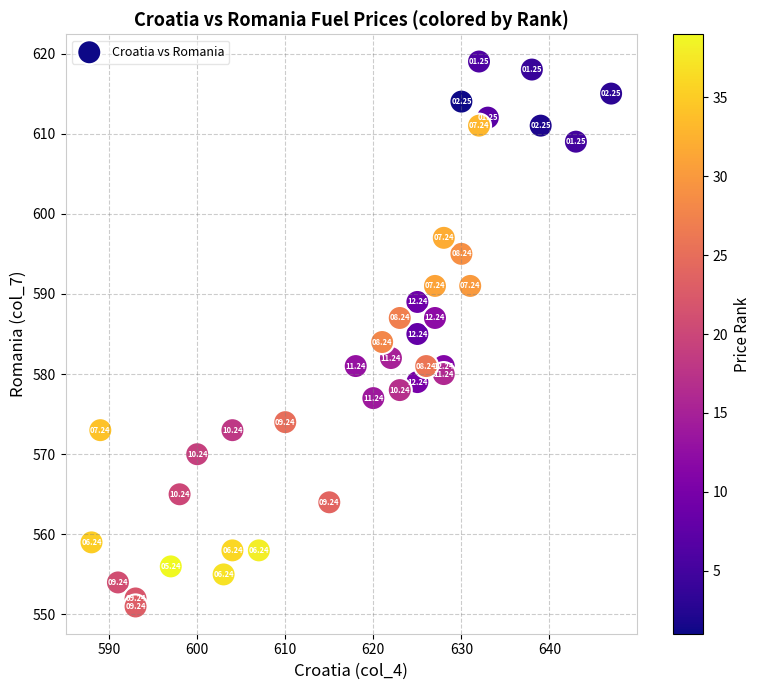

What is the range of Y values (max minus min)?

68